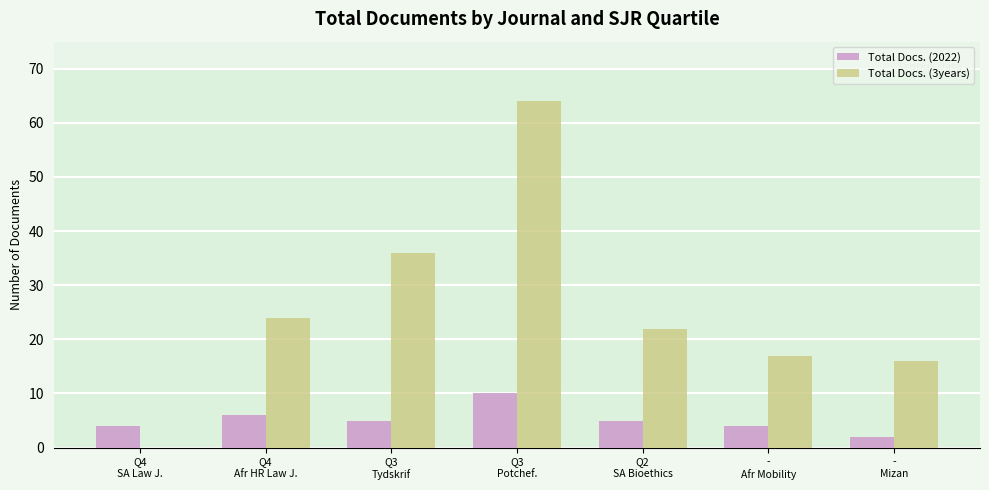

What is the maximum value shown in the chart?

64